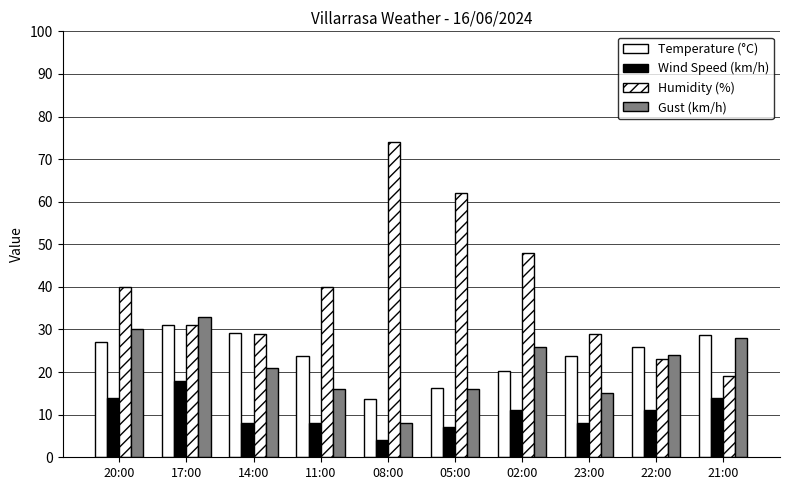

How many distinct data groups are displayed?

4